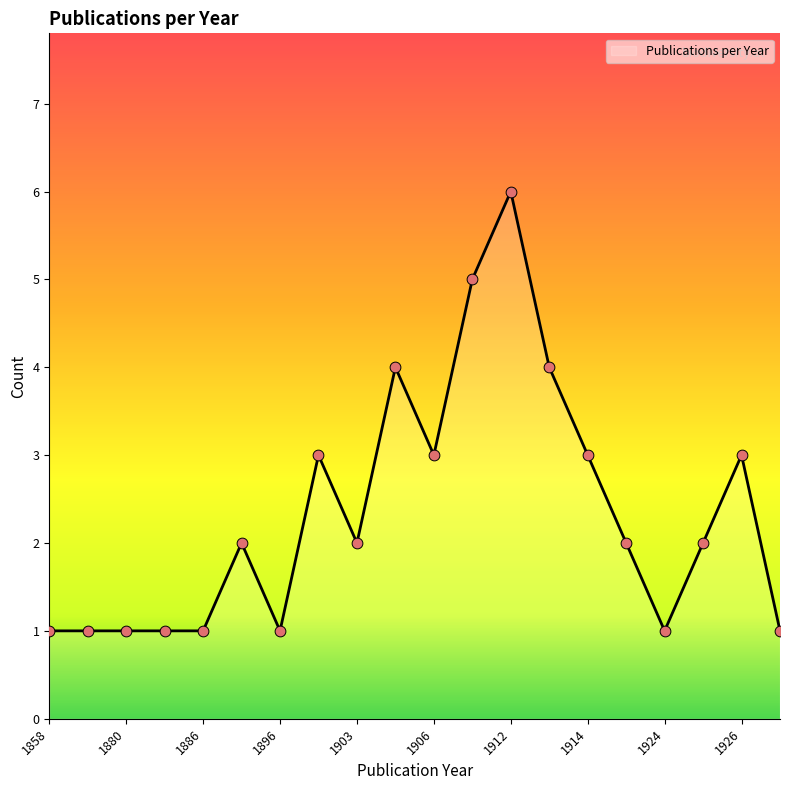

What is the difference between the maximum and minimum values?

5